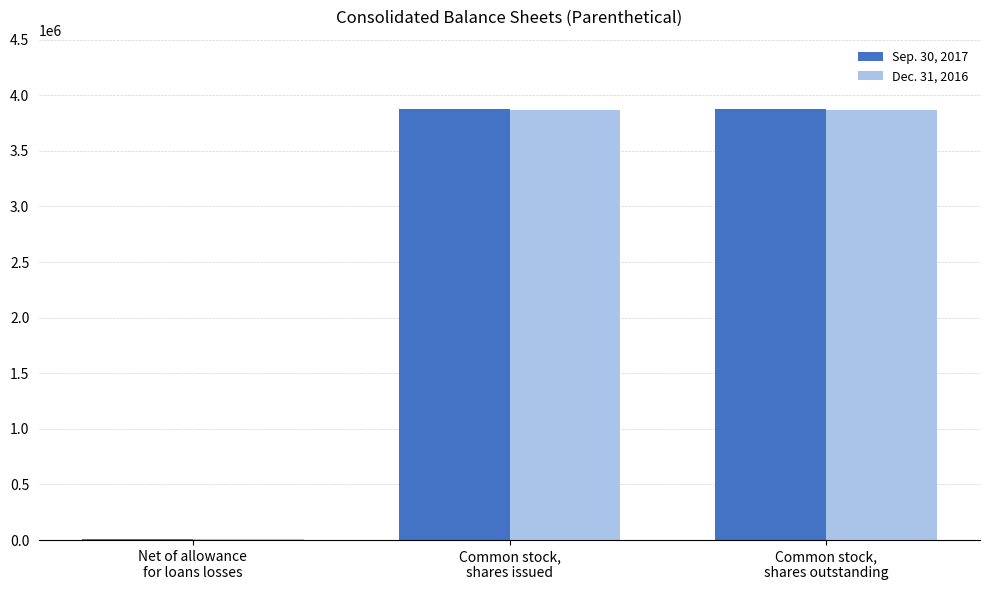

Reading right to left, transcribe all the data shown in this chart.

Sep. 30, 2017: 3873781	3873781	5379
Dec. 31, 2016: 3868077	3868077	5344